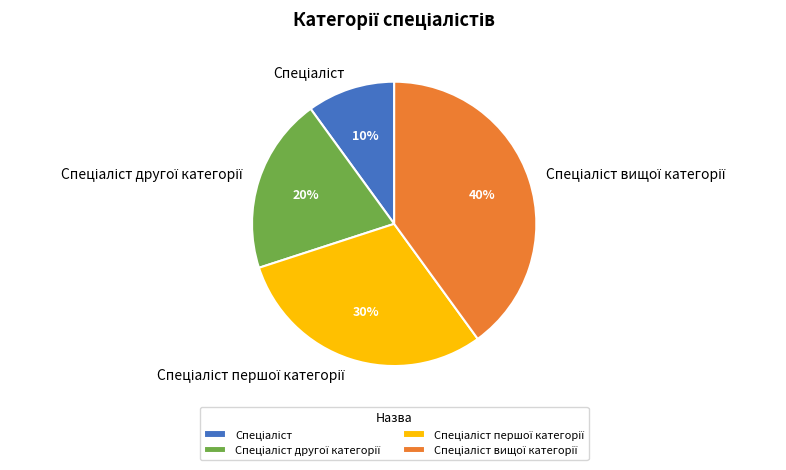

How many slices are in this pie chart?

4